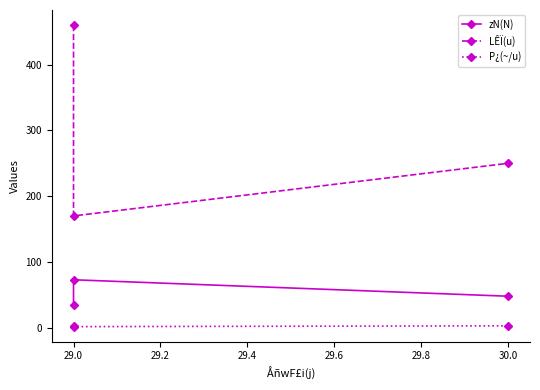

Rank the series at 29.0 from lowest to highest value.

P¿(~/u), zN(N), LÊÏ(u)